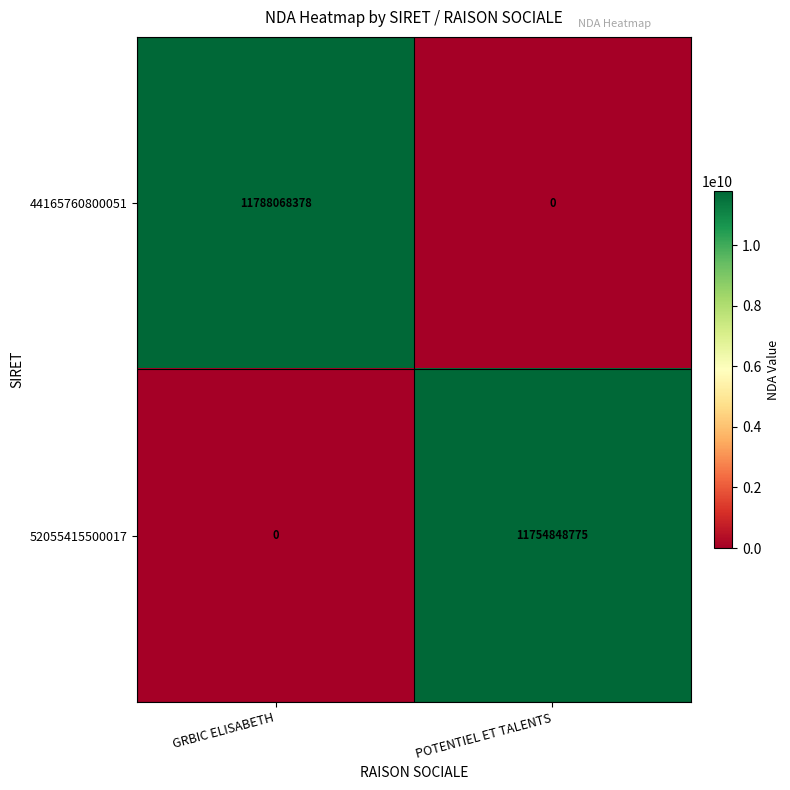

What is the difference between the 44165760800051 values at GRBIC ELISABETH and POTENTIEL ET TALENTS?

11788068378